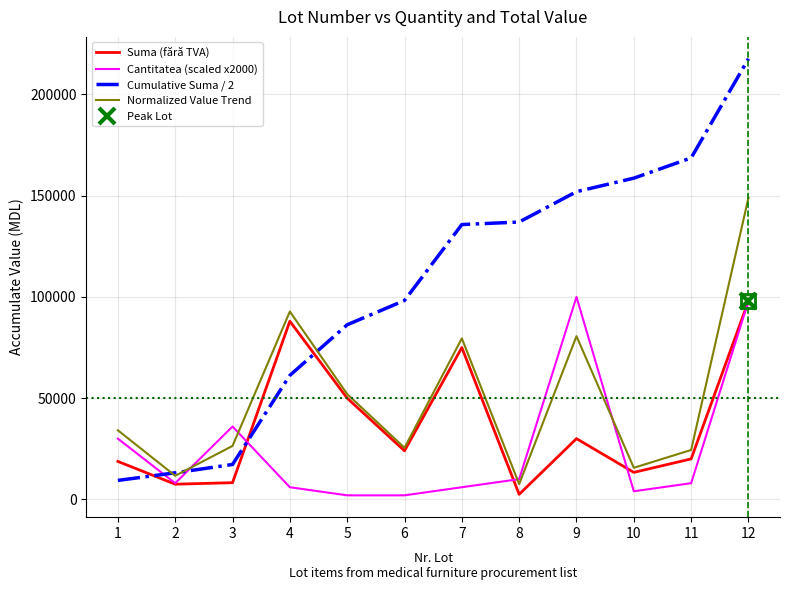

Where does the Cantitatea (scaled x2000) series first go above 8000?

1